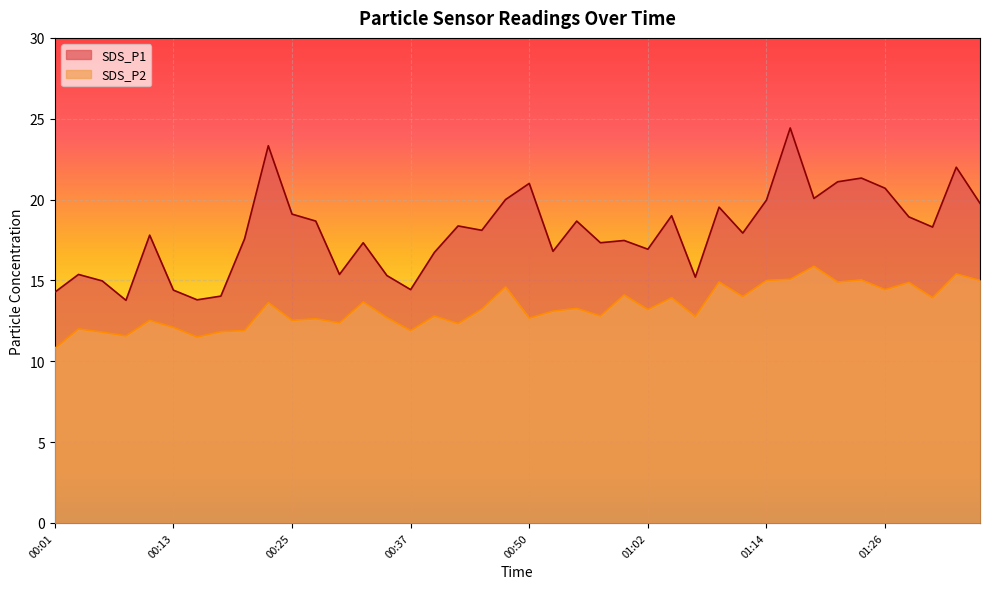

What is the spread (max minus min) of values at 01:07?

2.4